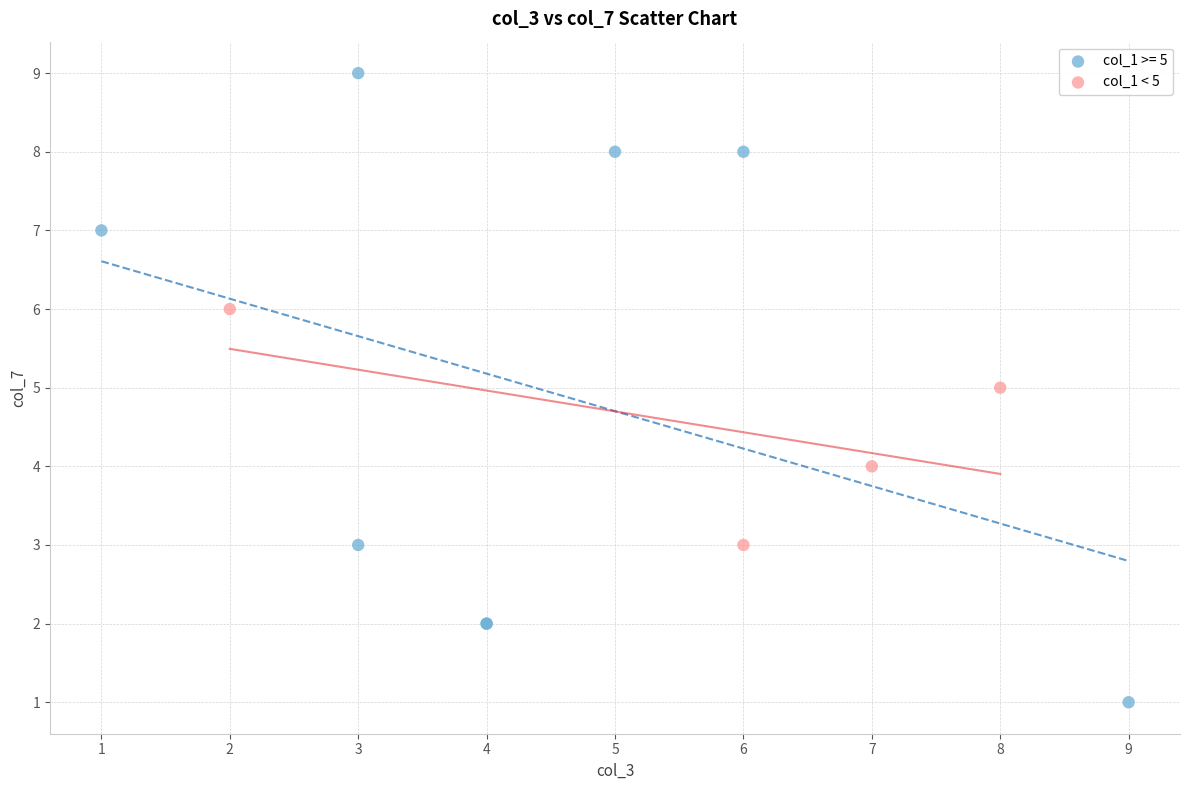

Which series contains the highest Y value?

col_1 >= 5